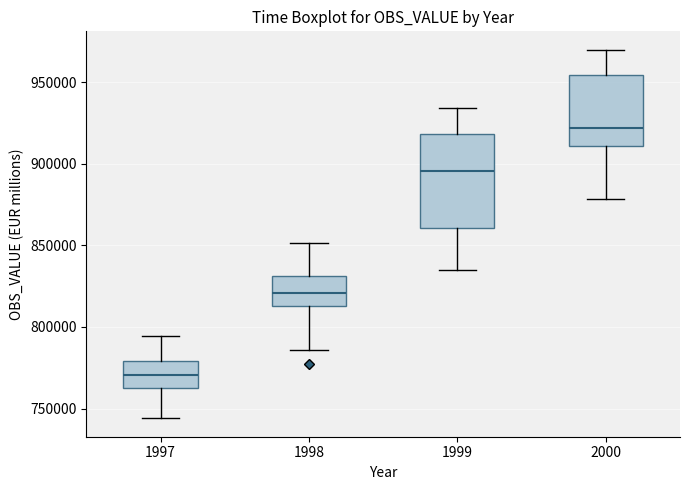

Which box has the lowest median line?

1997